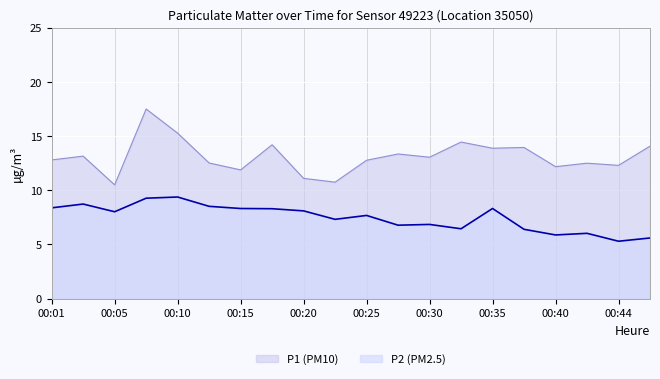

What is the minimum value shown in the chart?

5.3